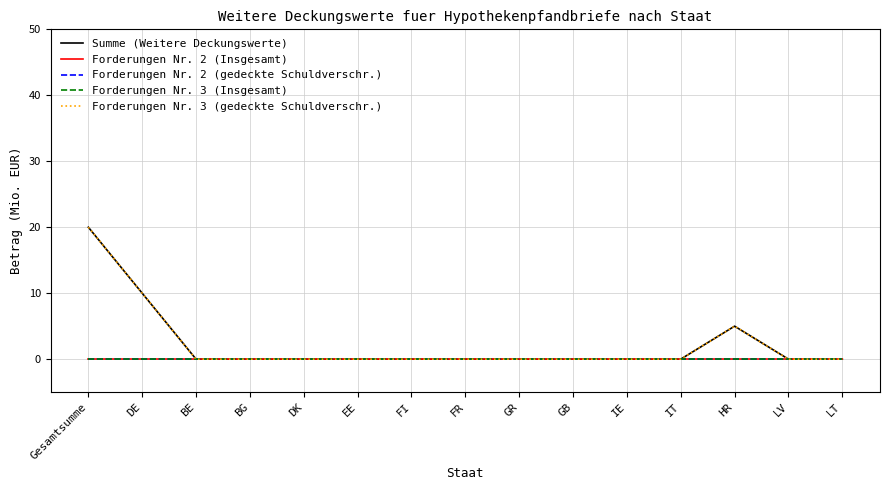

At which label does Forderungen Nr. 2 (gedeckte Schuldverschr.) reach its peak?

Gesamtsumme